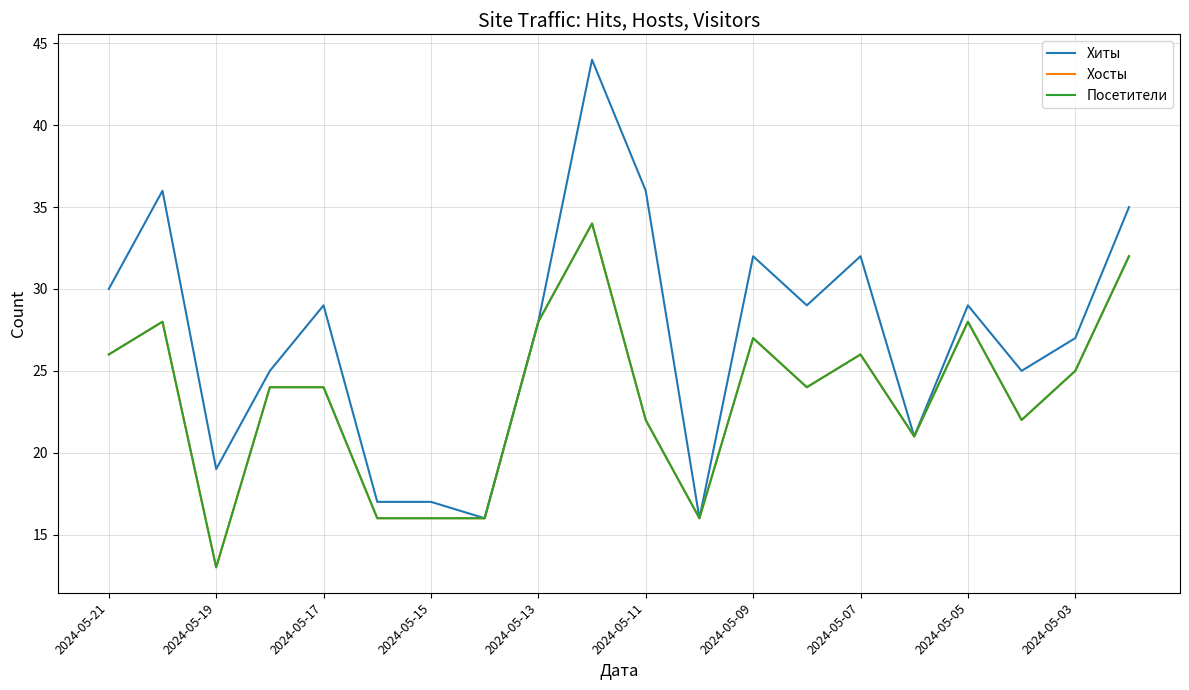

What is the value of the Хиты point at the 8th from the left?

16